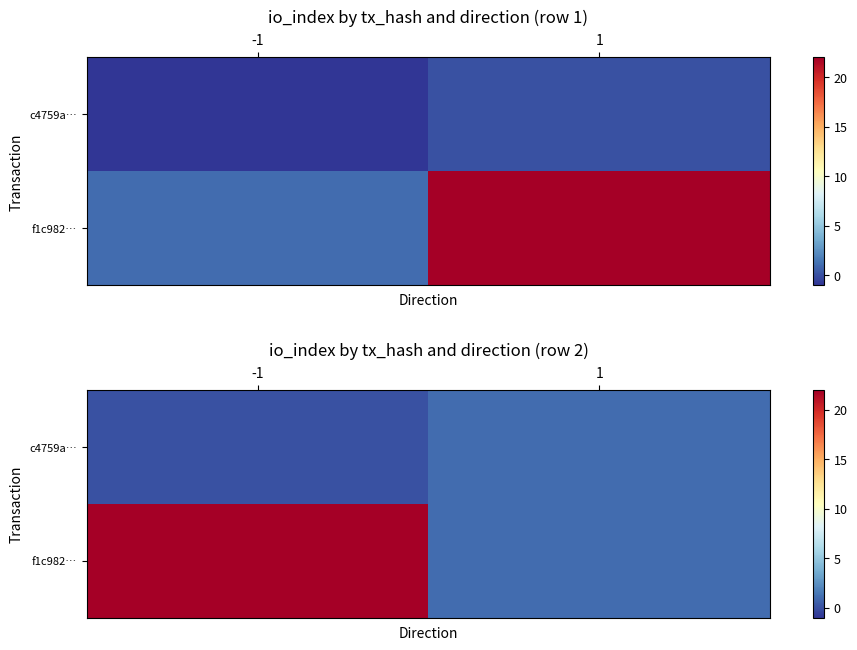

True or false: c4759a… has a value of 2 at 1.

False